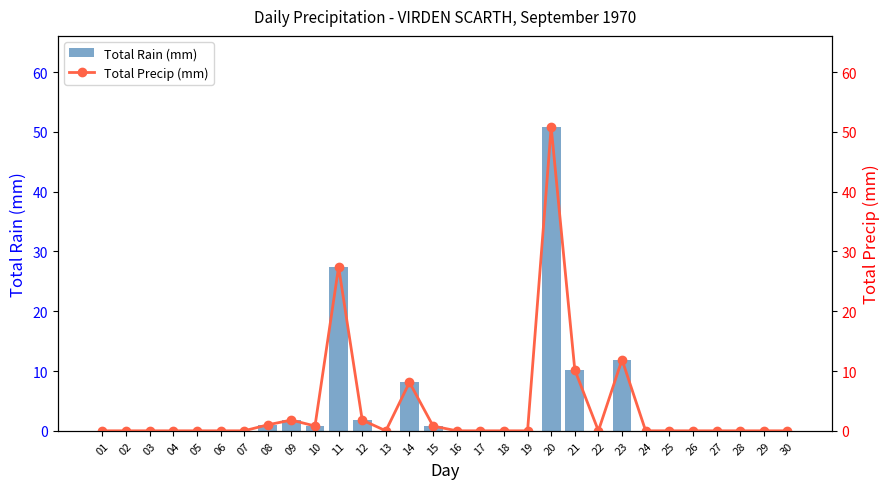

Reading left to right, transcribe all the data shown in this chart.

Total Rain (mm): 0.0	0.0	0.0	0.0	0.0	0.0	0.0	1.0	1.8	0.8	27.4	1.8	0.0	8.1	0.8	0.0	0.0	0.0	0.0	50.8	10.2	0.0	11.9	0.0	0.0	0.0	0.0	0.0	0.0	0.0
Total Precip (mm): 0.0	0.0	0.0	0.0	0.0	0.0	0.0	1.0	1.8	0.8	27.4	1.8	0.0	8.1	0.8	0.0	0.0	0.0	0.0	50.8	10.2	0.0	11.9	0.0	0.0	0.0	0.0	0.0	0.0	0.0